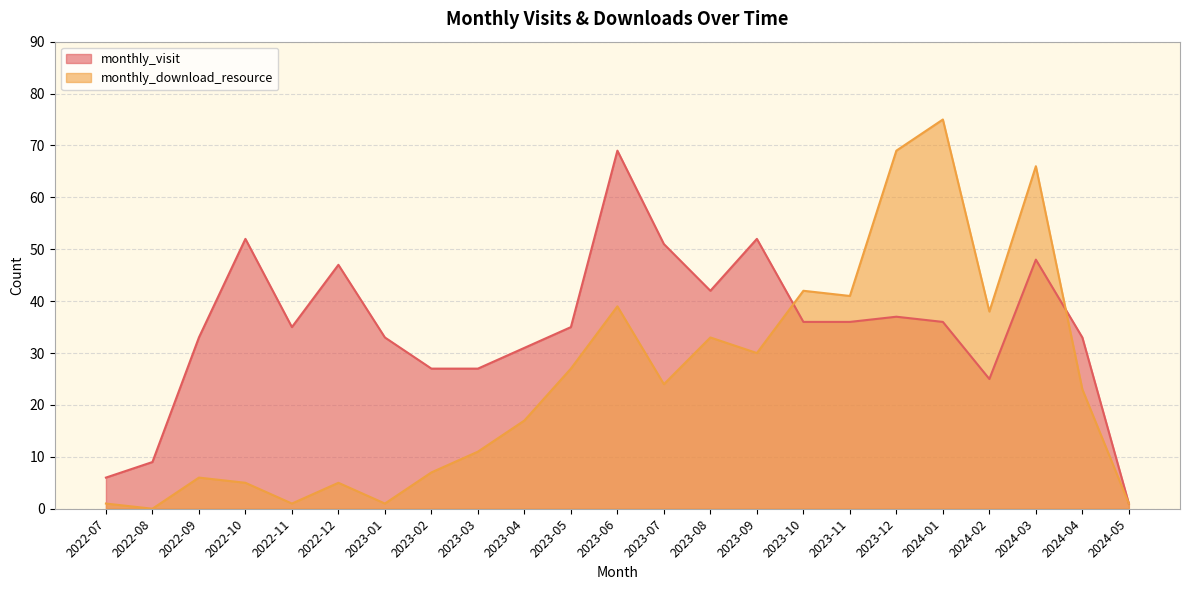

In monthly_visit, how many points are higher than both neighbors (excluding endpoints)?

6